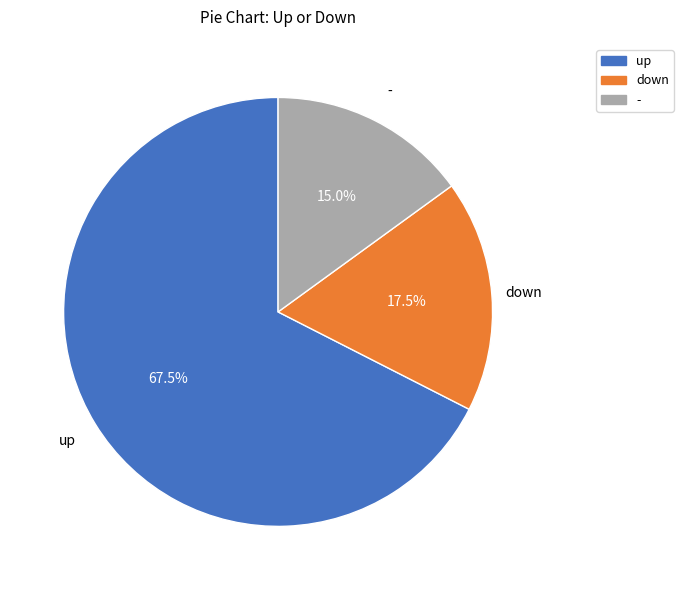

What is the majority slice?

up